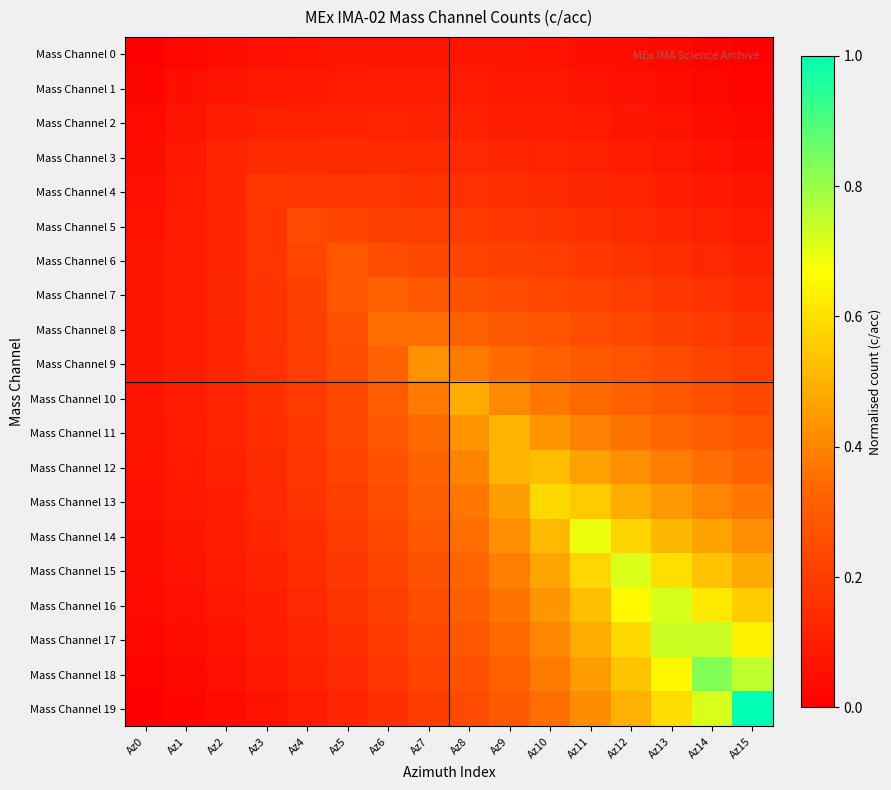

Between Az1 and Az15, which is larger?

Az1